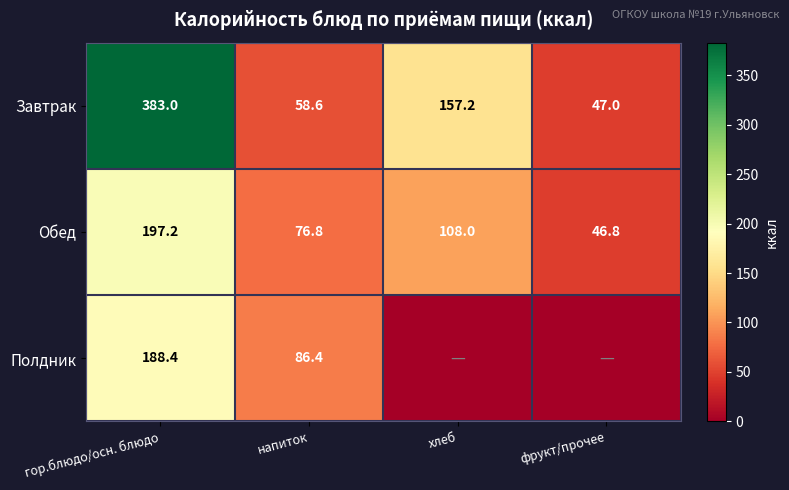

Rank the series at напиток from highest to lowest value.

Полдник, Обед, Завтрак